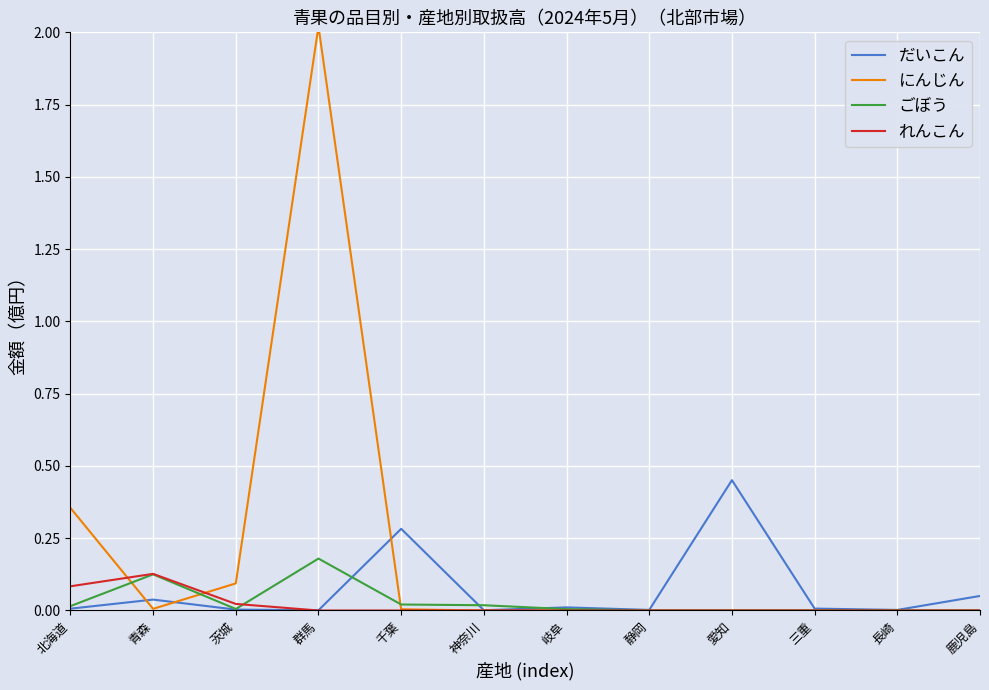

Where is だいこん nearest to the value 0?

神奈川